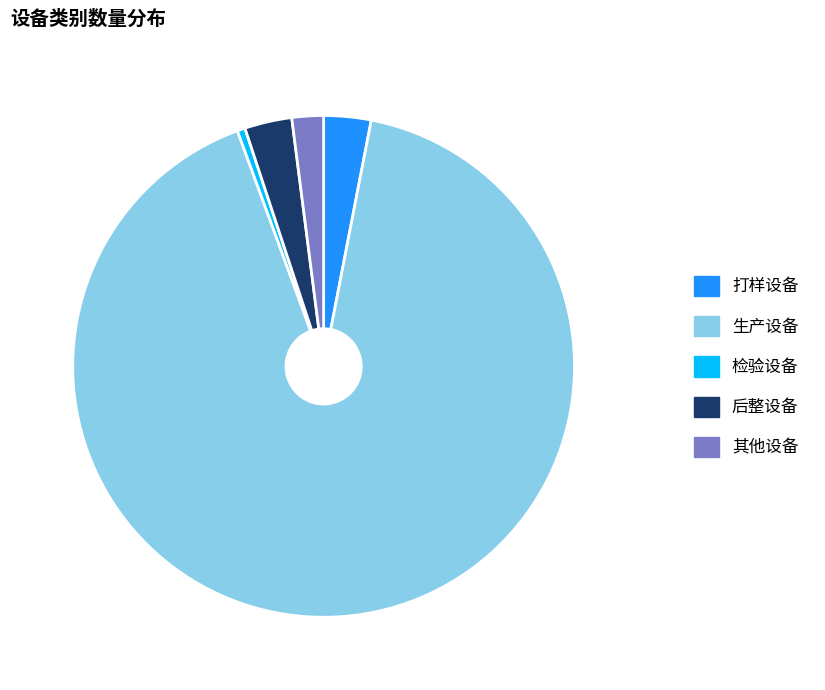

Is the sum of 打样设备 and 生产设备 greater than half?

Yes